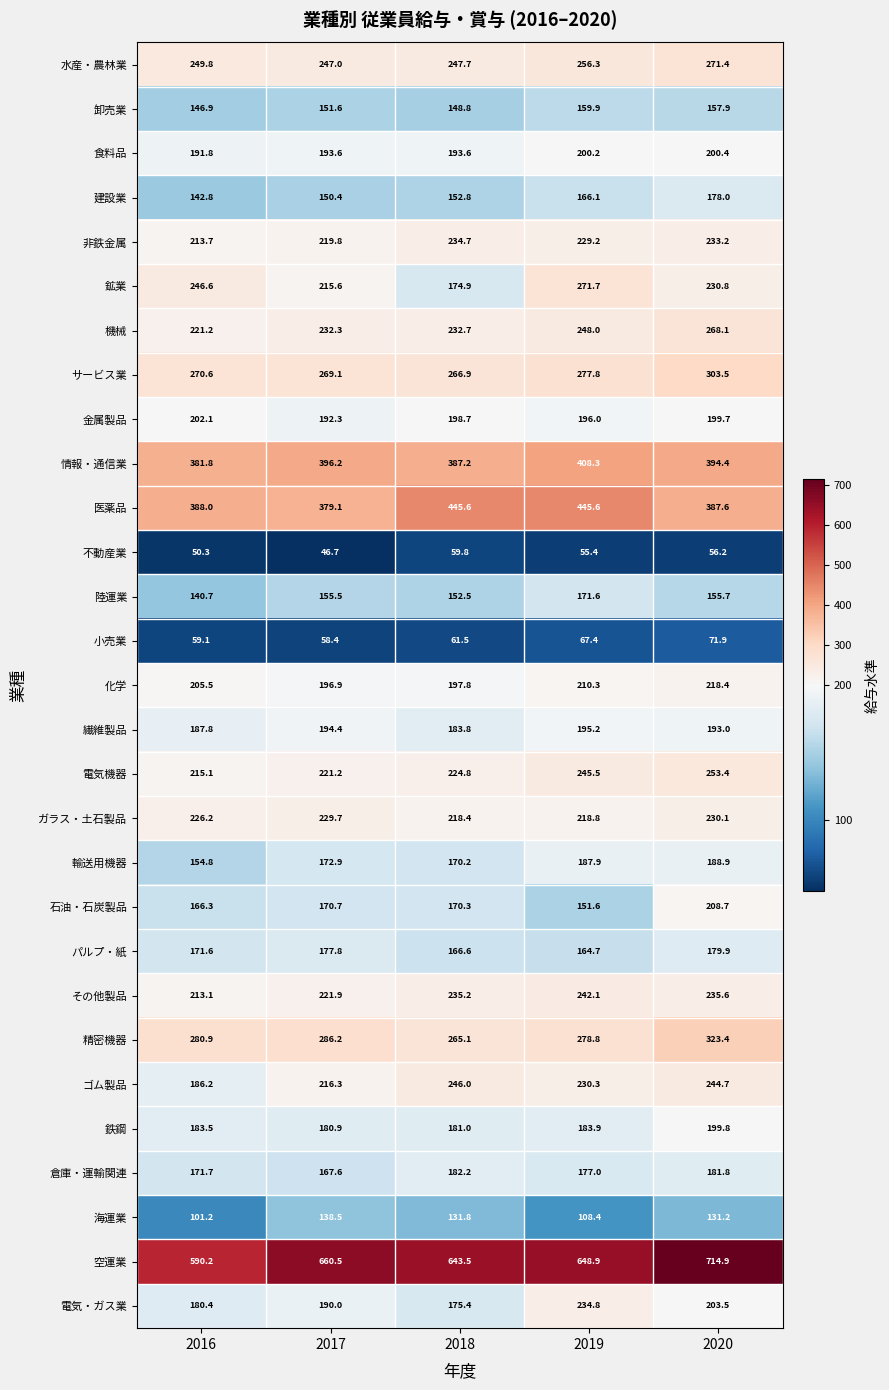

Count the number of data series in this chart.

29